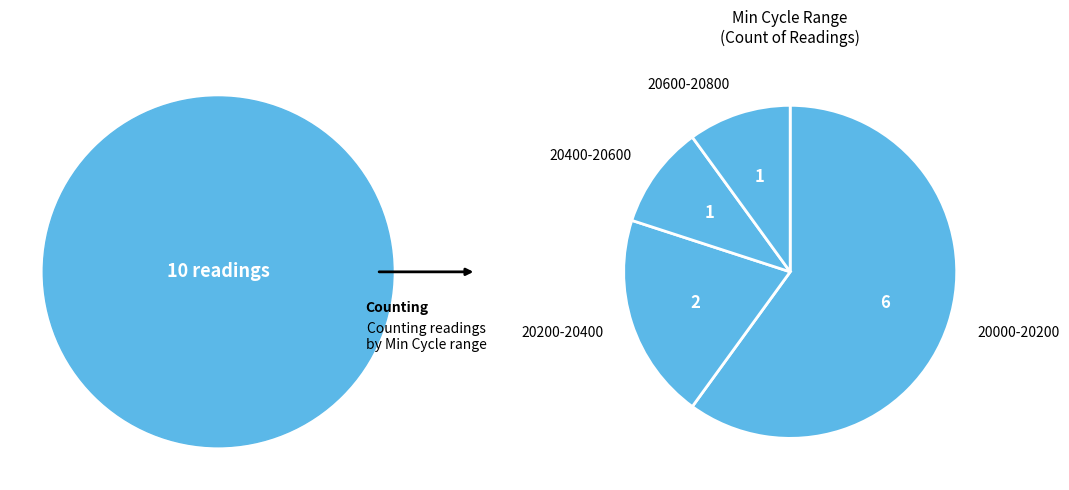

What is the largest slice in the pie chart?

20000-20200